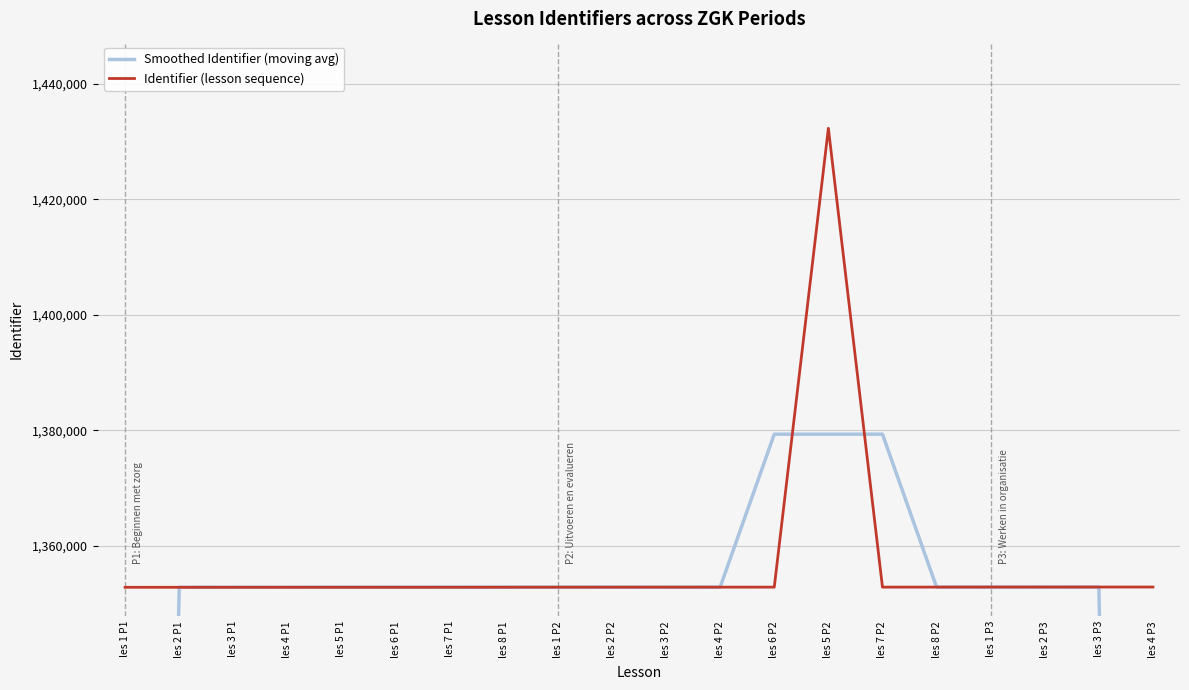

How many lines are shown in the chart?

2